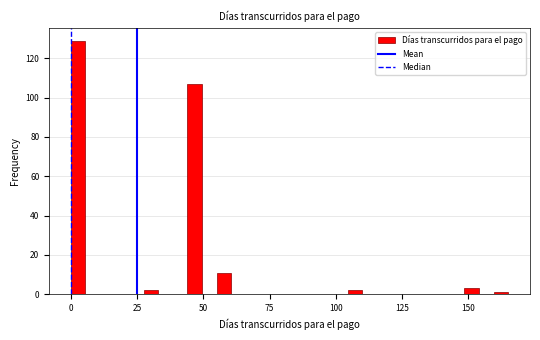

Read against the x-axis, roughly where is the centre of the tallest bar?

5